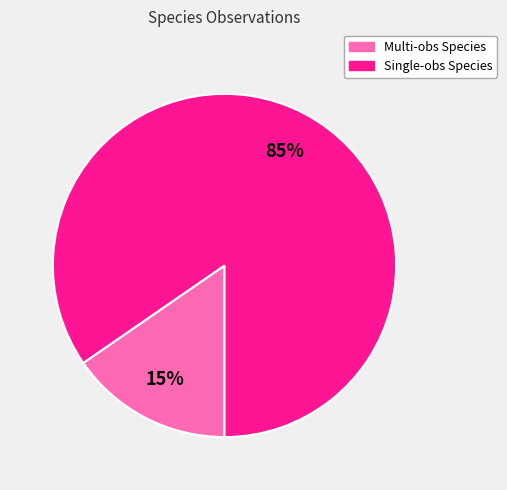

To the nearest percent, what is the average slice percentage?

50%